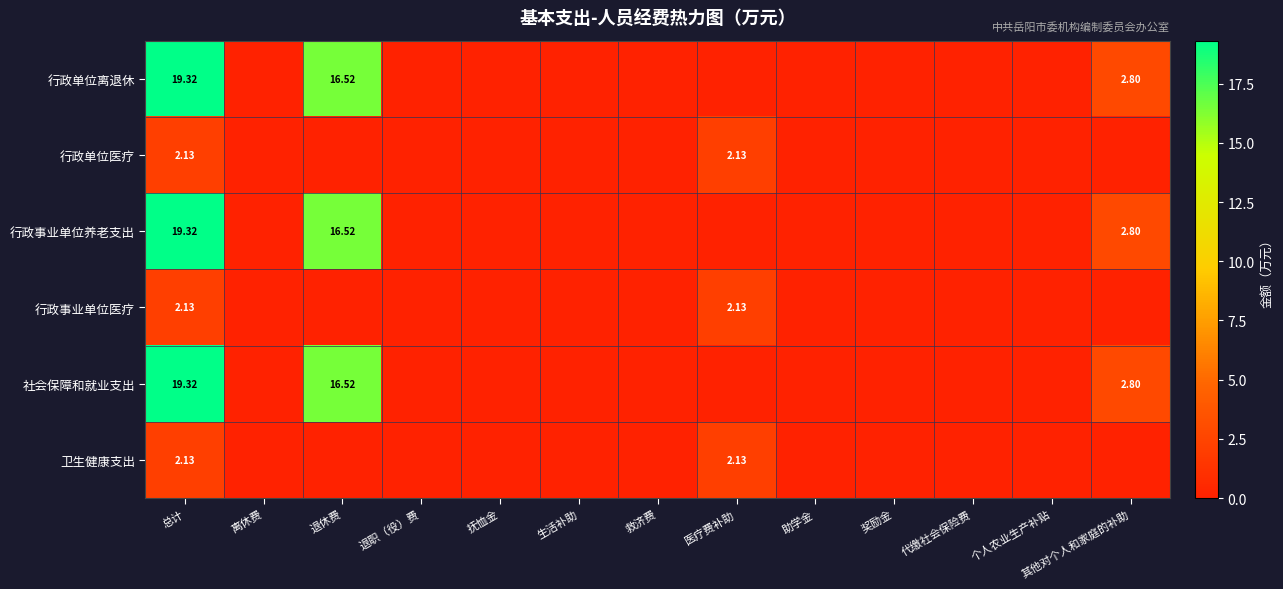

What is the difference between the maximum and minimum values in the 行政事业单位养老支出 series?

19.3